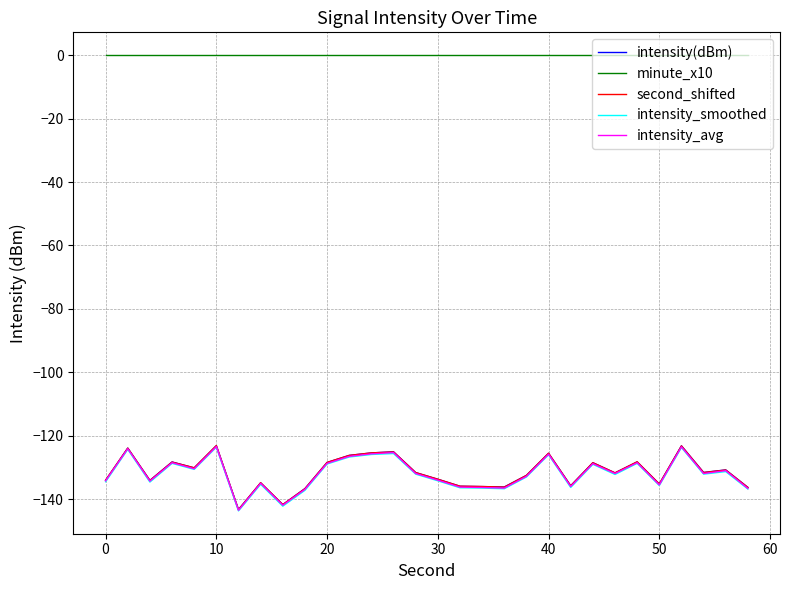

True or false: intensity_avg and minute_x10 intersect in this chart.

False